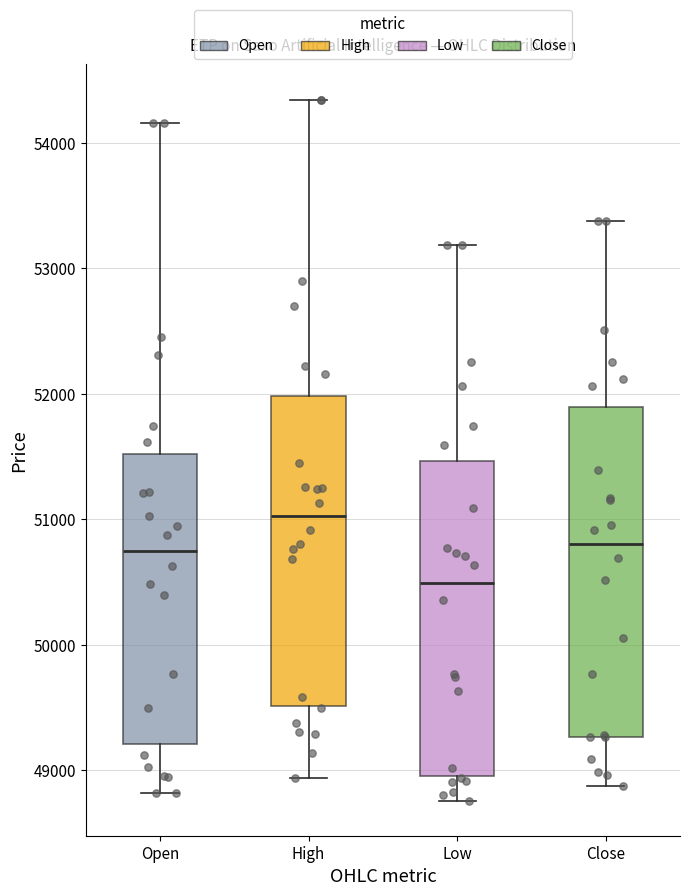

Reading left to right, transcribe this box plot: for each box, give where its median line is, the range the box spans, and where its two whiskers end, as read against the y-axis. The values are not printed on the chart, so give them approximately, as read against the axis.

Open: median 50800, box 49200 to 51500, whiskers 48800 to 54200
High: median 51000, box 49500 to 52000, whiskers 48900 to 54300
Low: median 50500, box 49000 to 51500, whiskers 48800 to 53200
Close: median 50800, box 49300 to 51900, whiskers 48900 to 53400